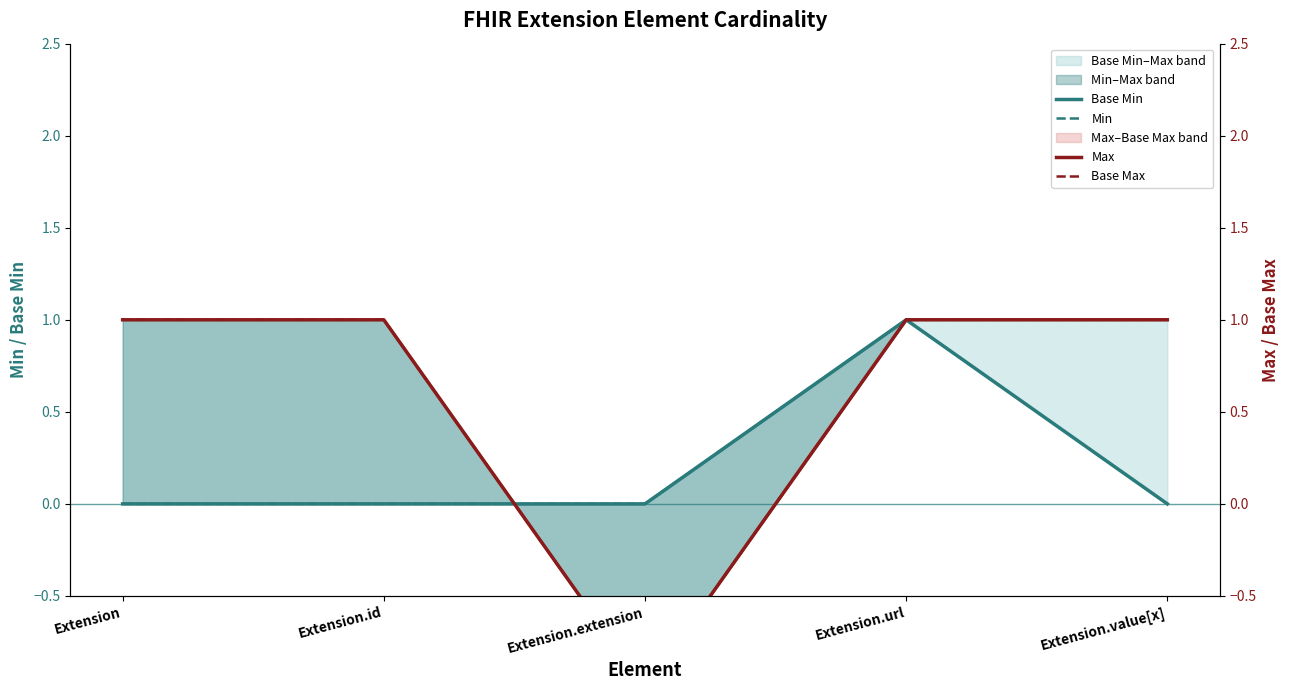

Which series changed the most between Extension and Extension.url?

Base Min